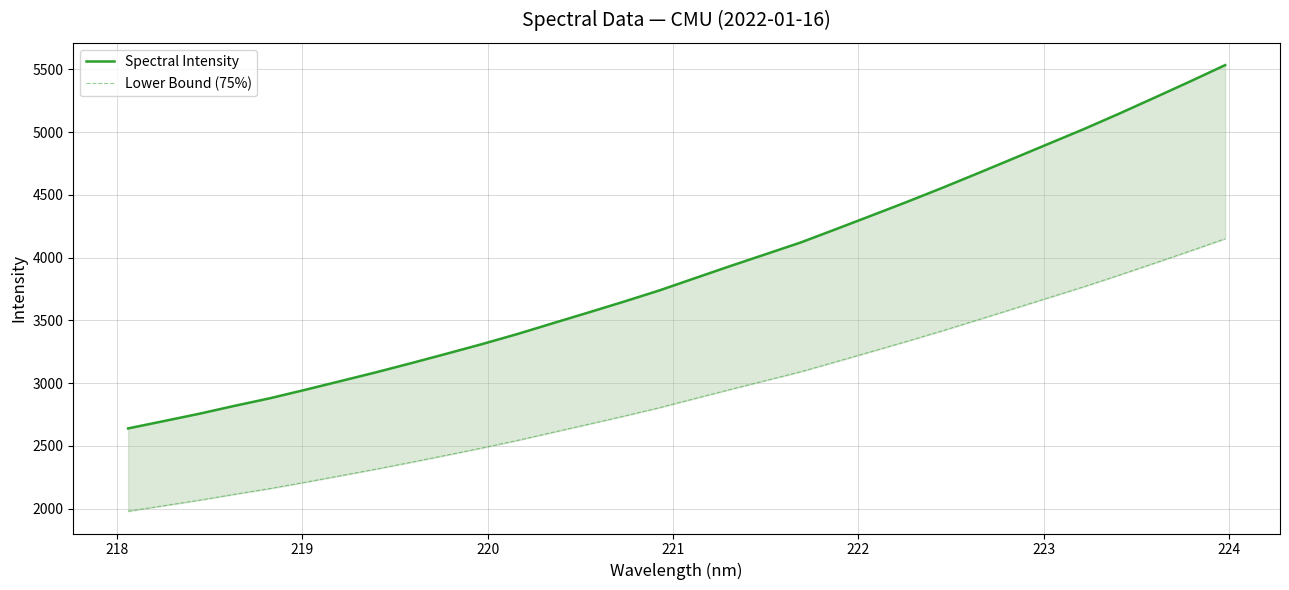

Which series has the largest total across all categories?

Spectral Intensity